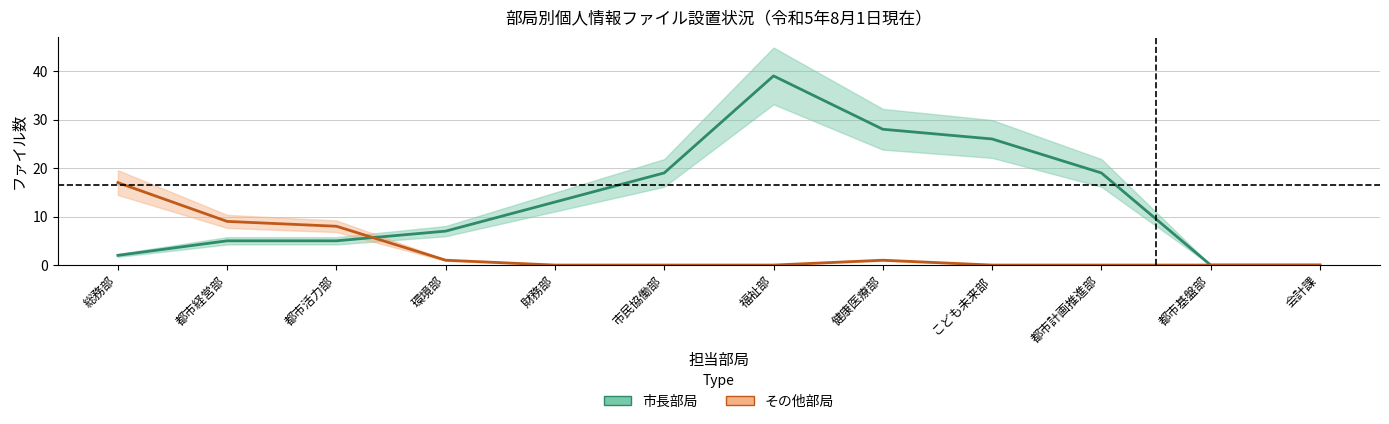

Is this an area chart (filled region under the line)?

No